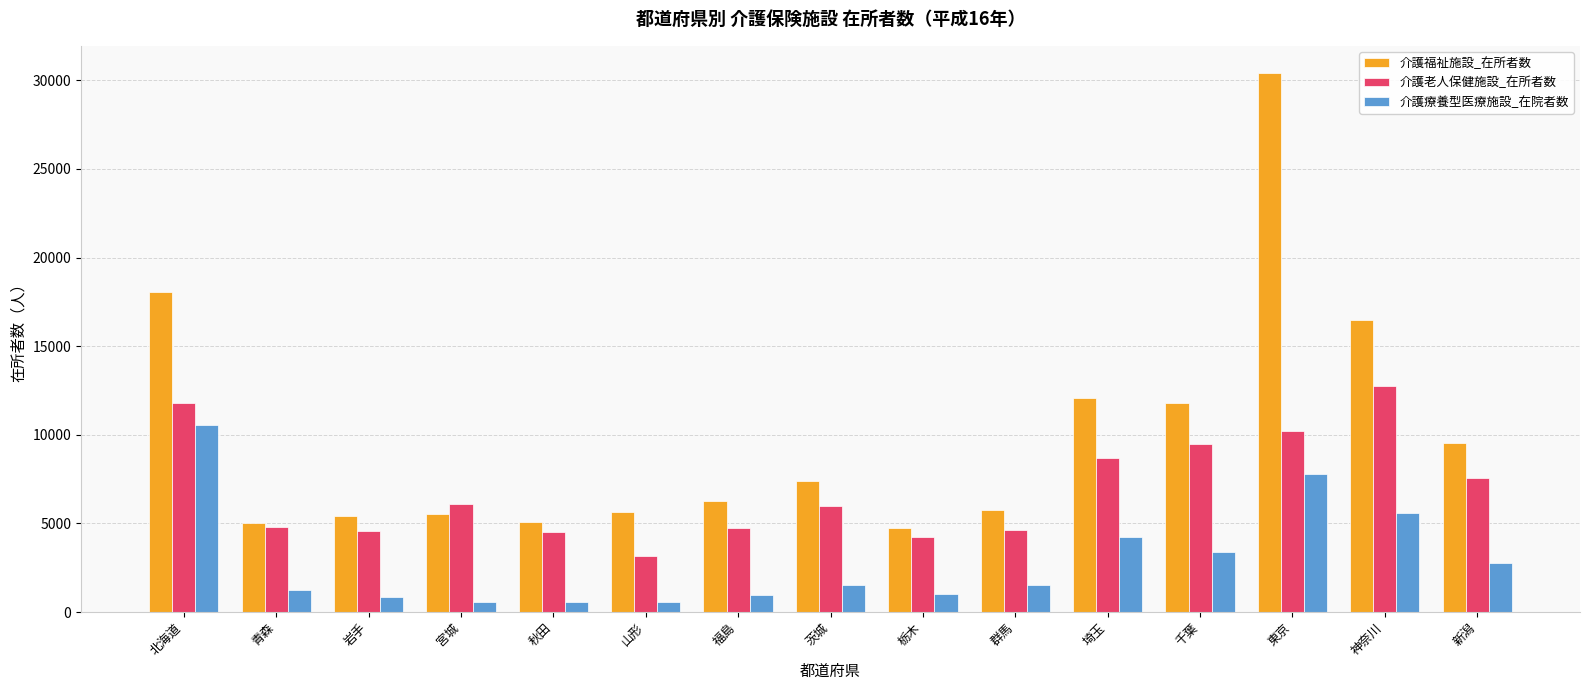

How many categories are shown in the chart?

15